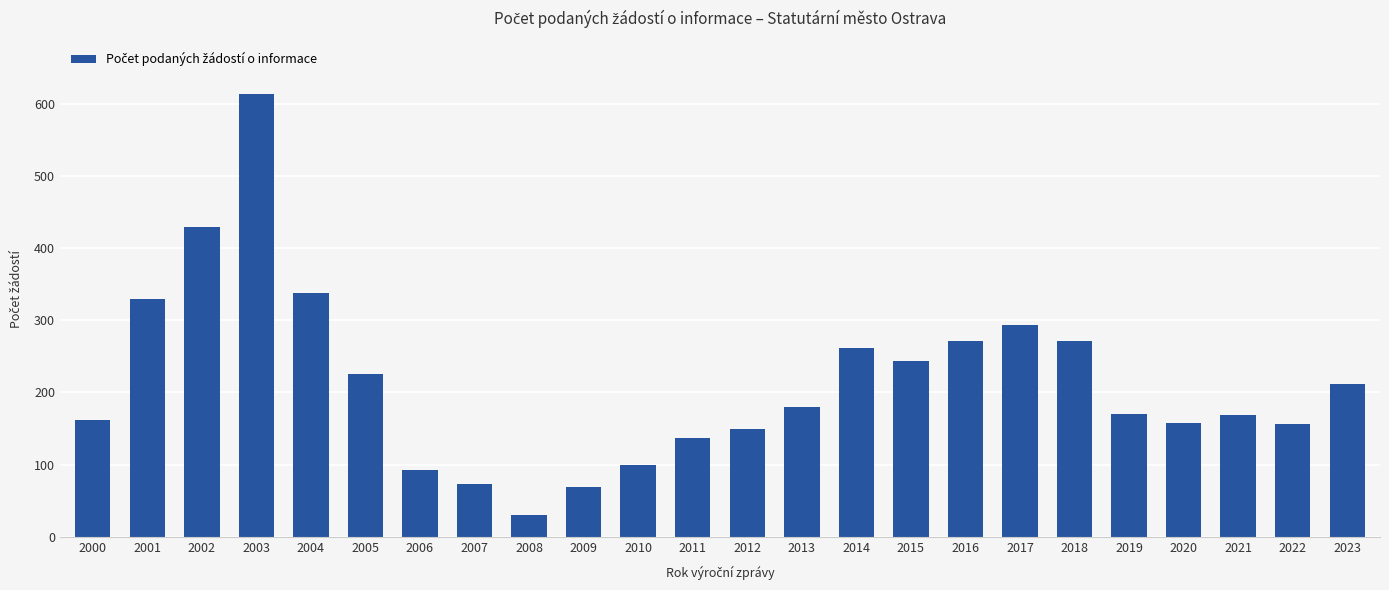

Are the bars horizontal?

No